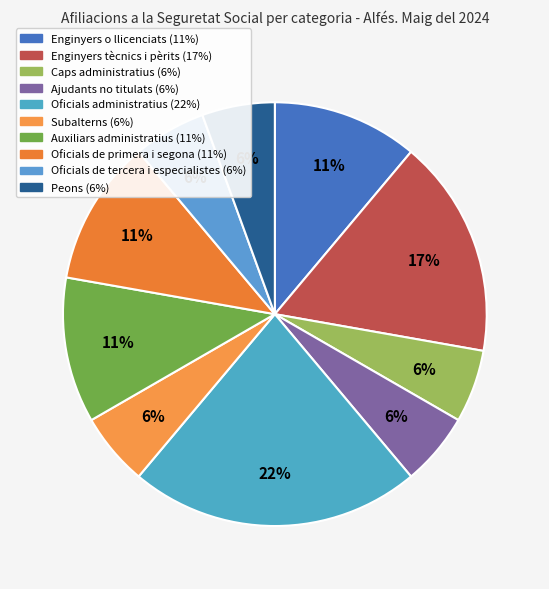

To the nearest percent, what is the combined percentage of Subalterns and Oficials administratius?

28%